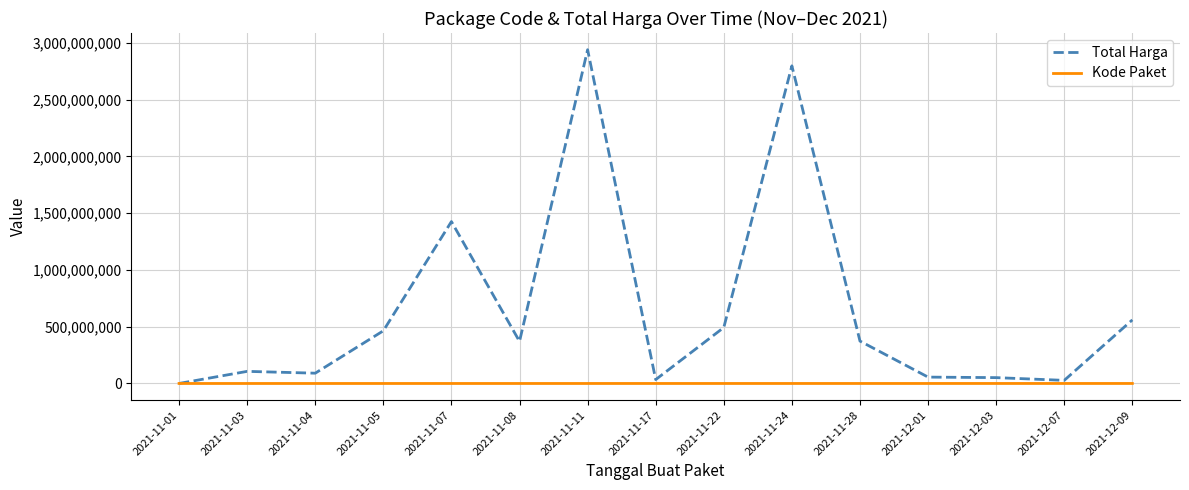

Which series has the largest total across all categories?

Total Harga